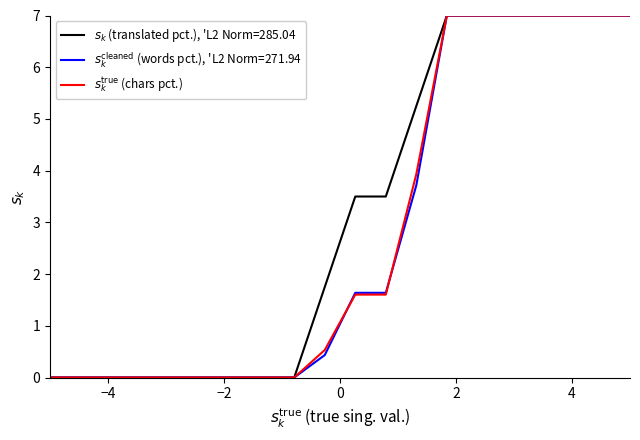

What is the maximum value shown in the chart?

7.0